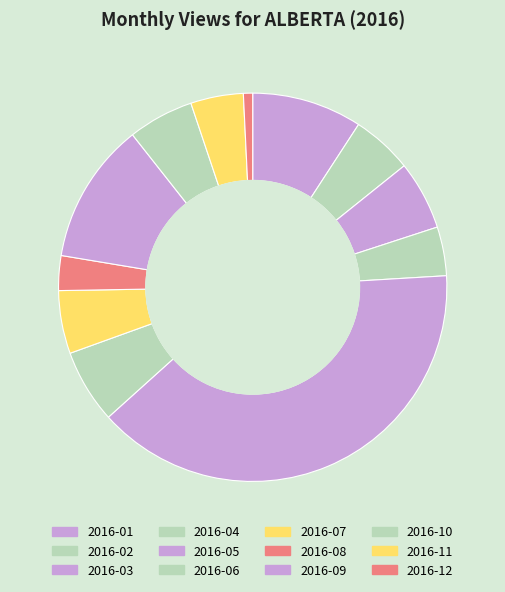

Does any single category account for the majority?

No